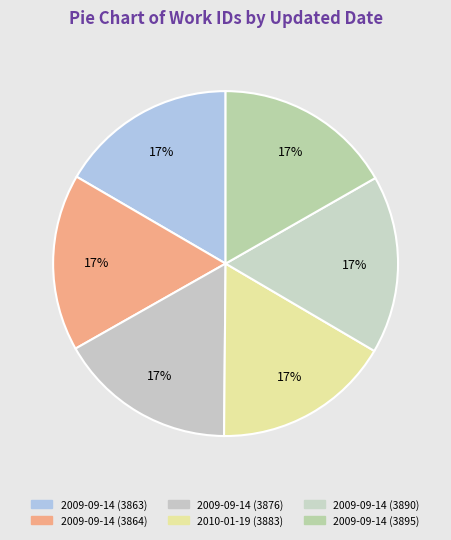

To the nearest percent, what is the average slice percentage?

17%